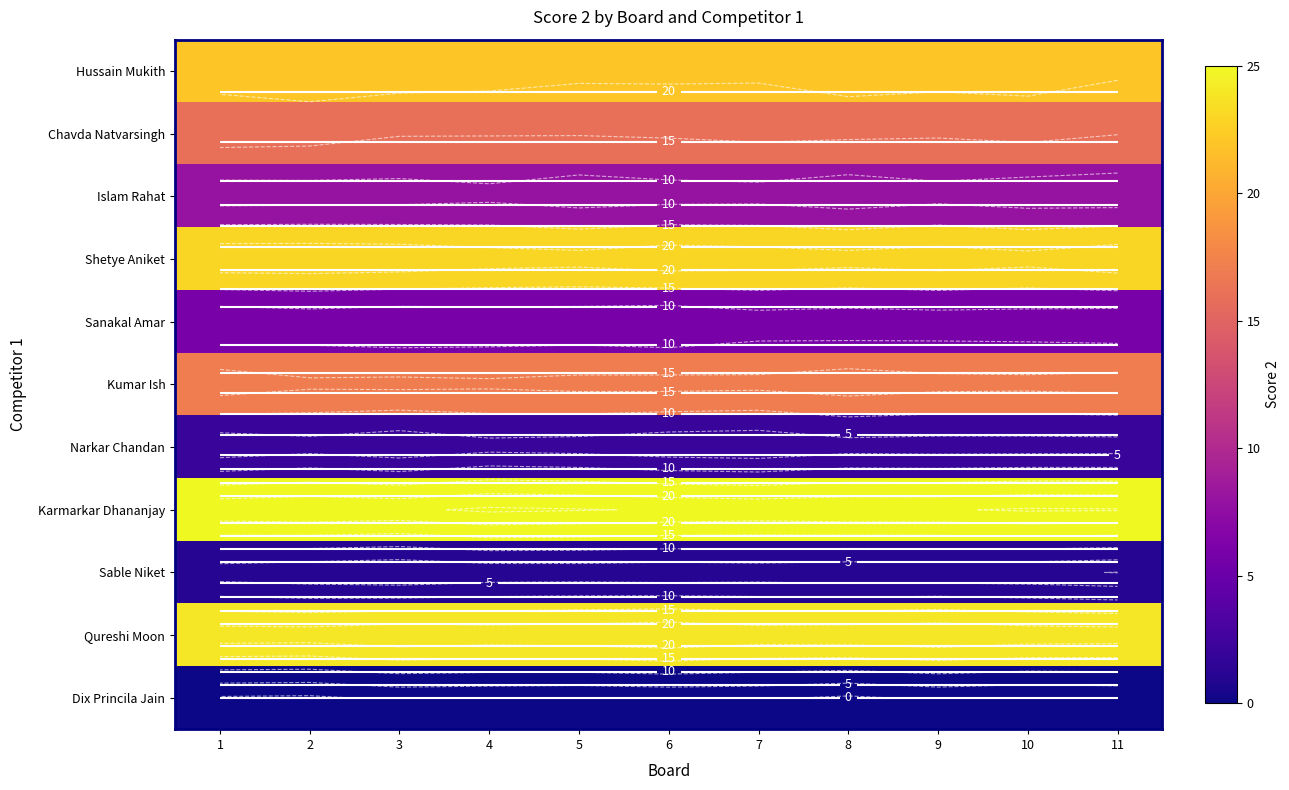

What is the sum of all Chavda Natvarsingh values?

176